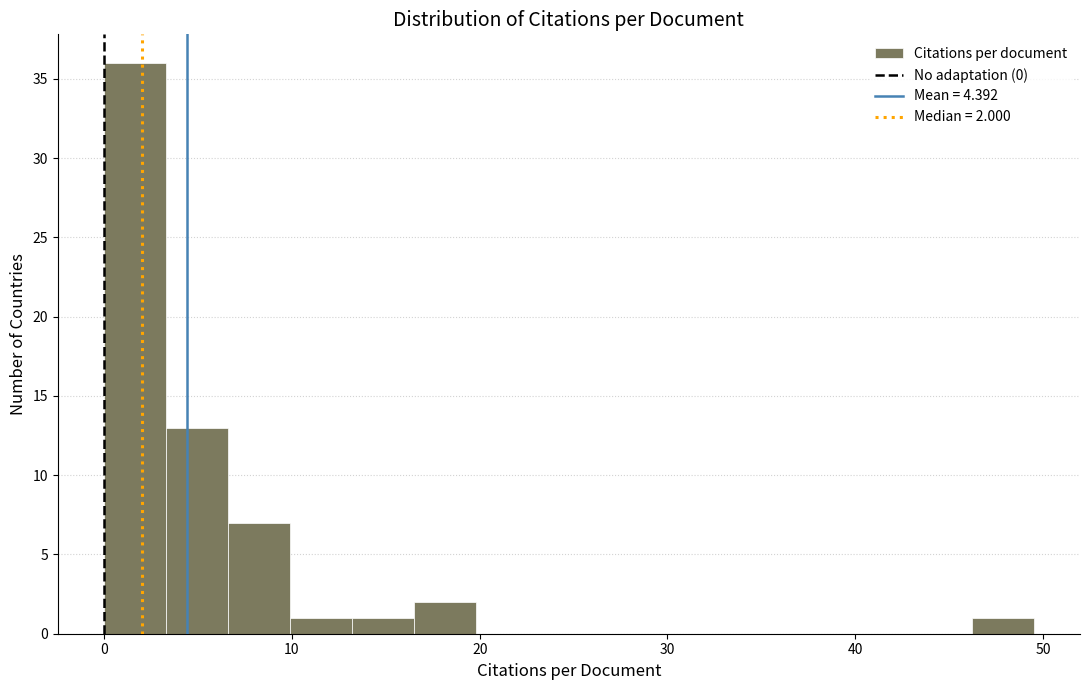

Around what value on the x-axis is the tallest bar? Give the approximate position of its centre, as read against the axis.

2